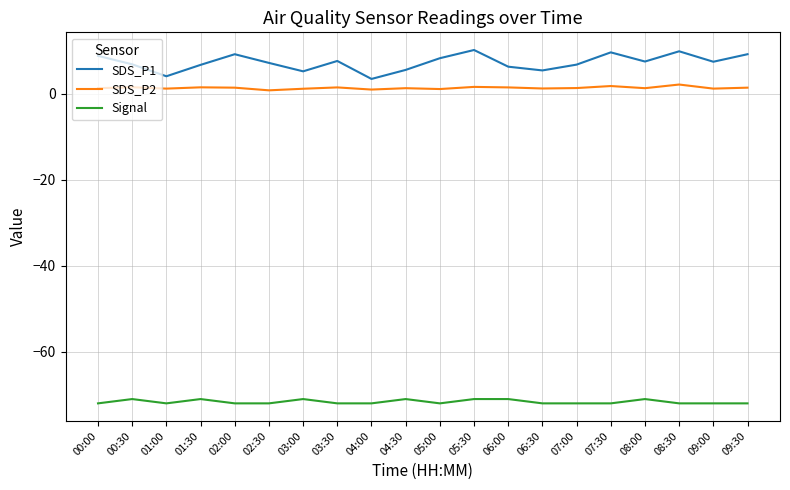

Which series has the widest spread of values?

SDS_P1